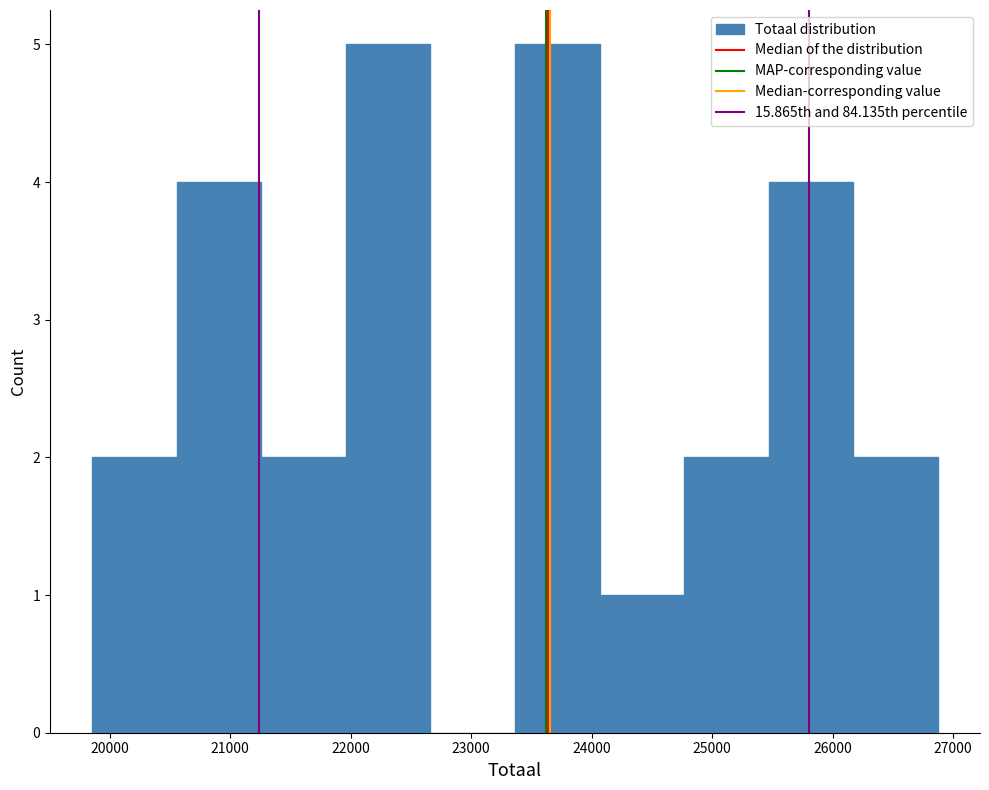

Reading left to right, transcribe this chart: for each bar, give the range it covers on the x-axis and its height. Neither the bar edges nor the heights are printed on the chart, so give them approximately, as read against the axes.

19900 to 20600: 2
20600 to 21300: 4
21300 to 22000: 2
22000 to 22700: 5
22700 to 23400: 0
23400 to 24100: 5
24100 to 24800: 1
24800 to 25500: 2
25500 to 26200: 4
26200 to 26900: 2